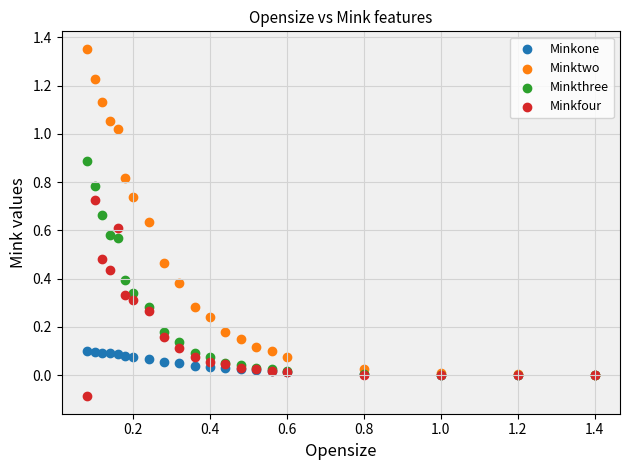

Which series has the widest spread of Y values?

Minktwo